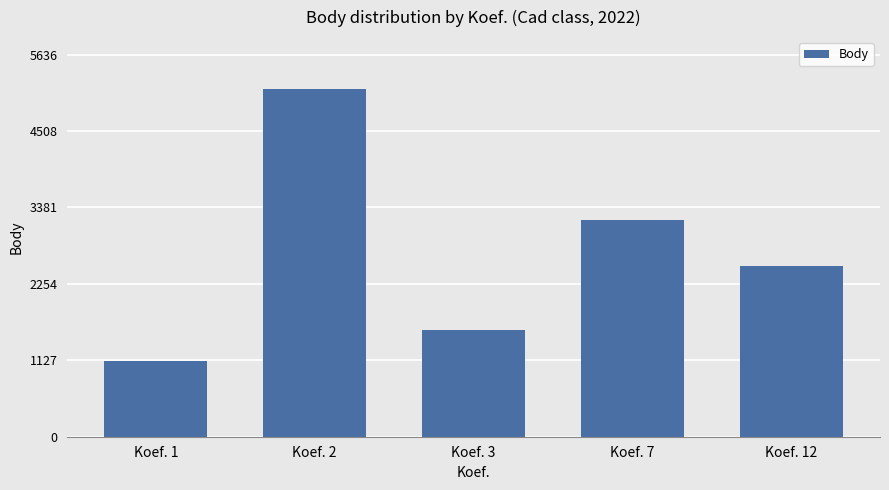

The chart shows a value of 502 at Koef. 1. True or false?

False